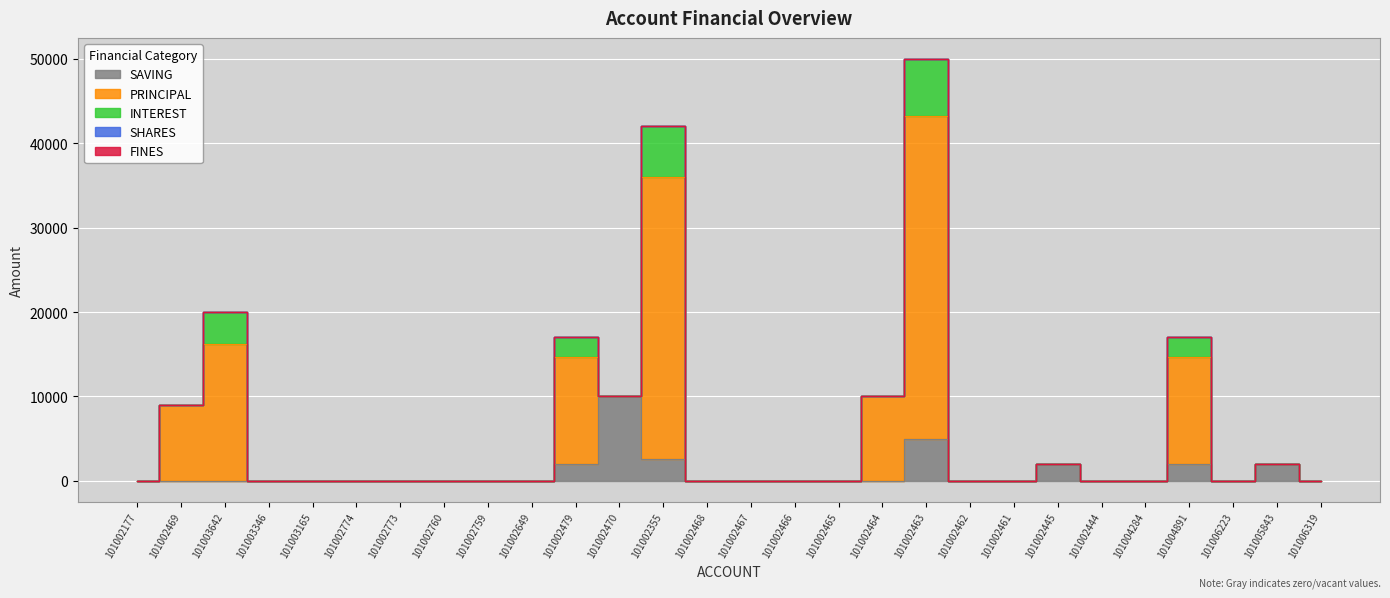

What is the label of the 28th point from the left?

101006319